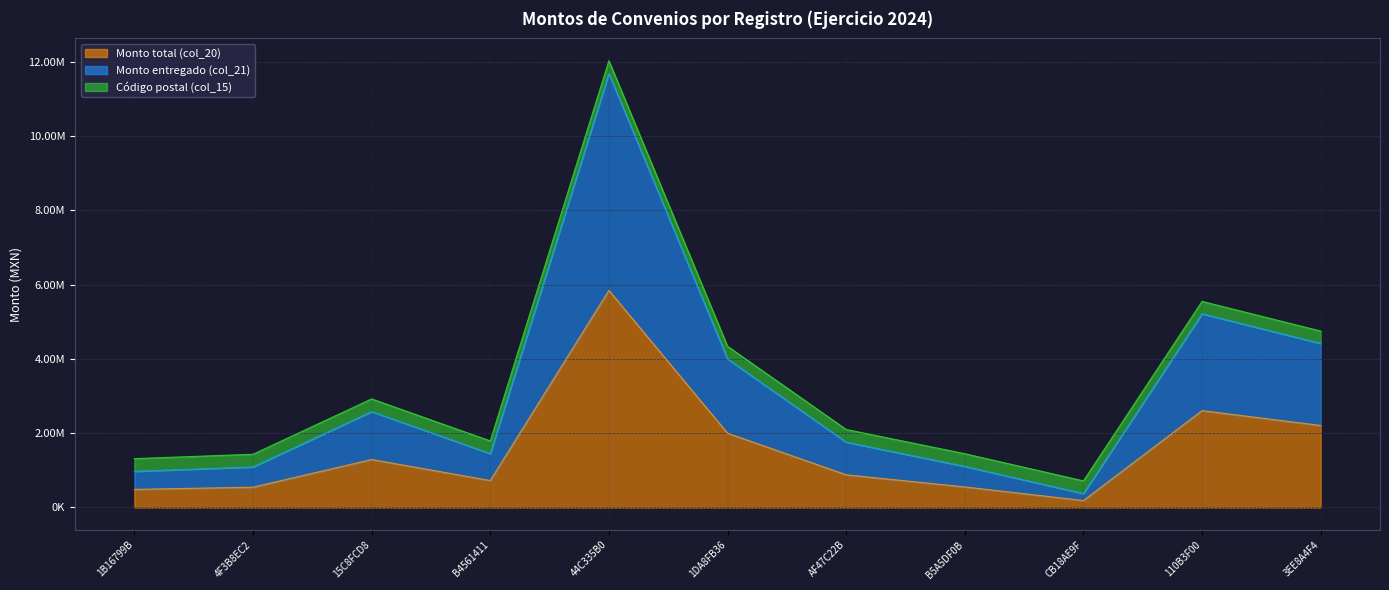

True or false: Monto total (col_20) has a value of 5845643.2 at 44C335B0.

True